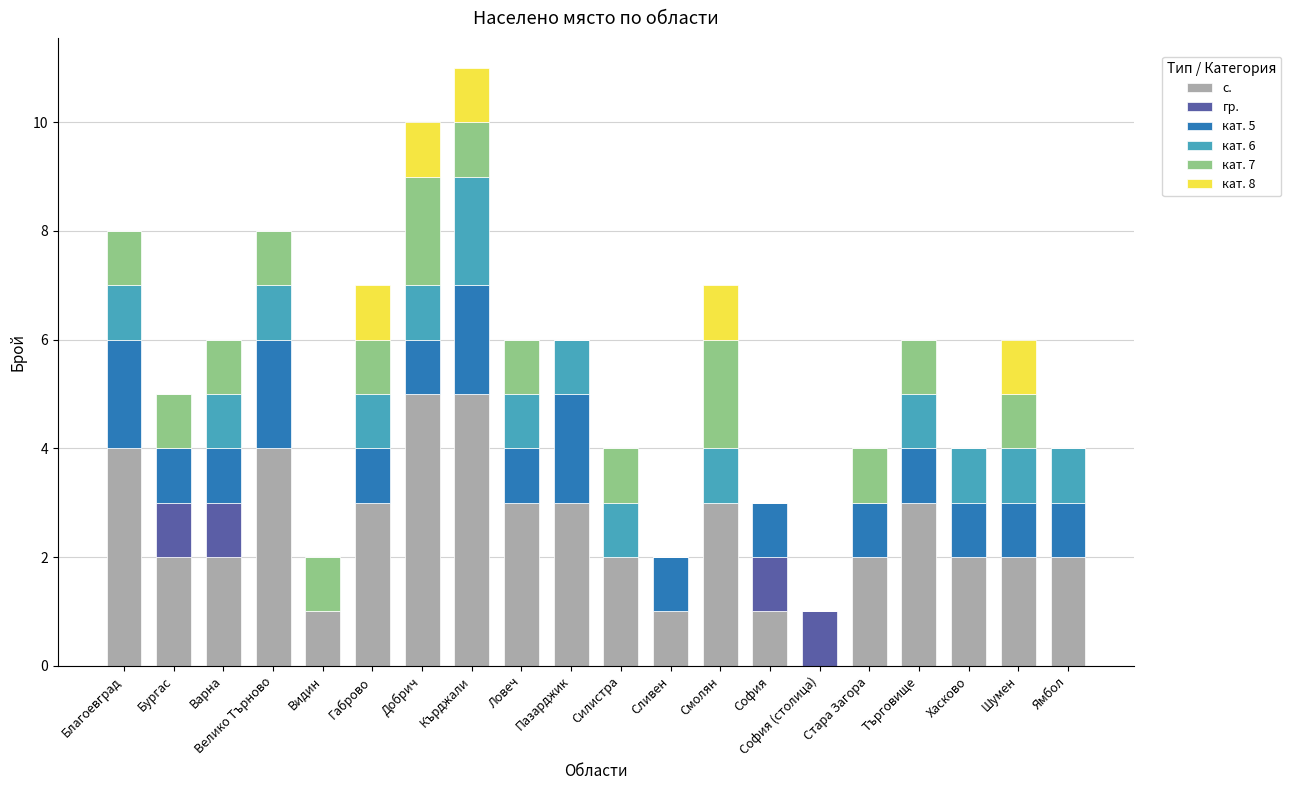

What is the maximum value for с.?

5